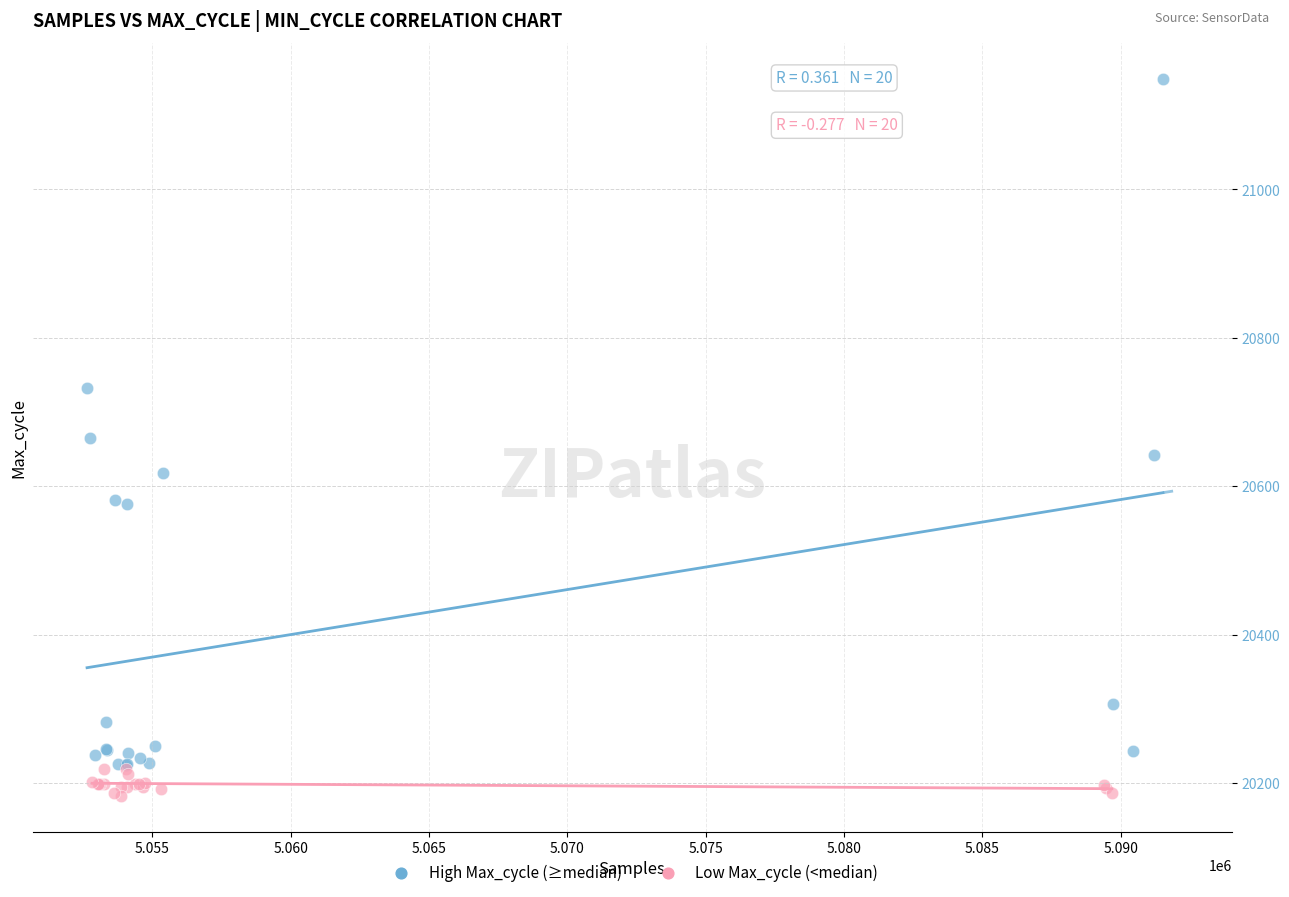

Which series has the widest spread of Y values?

High Max_cycle (≥median)